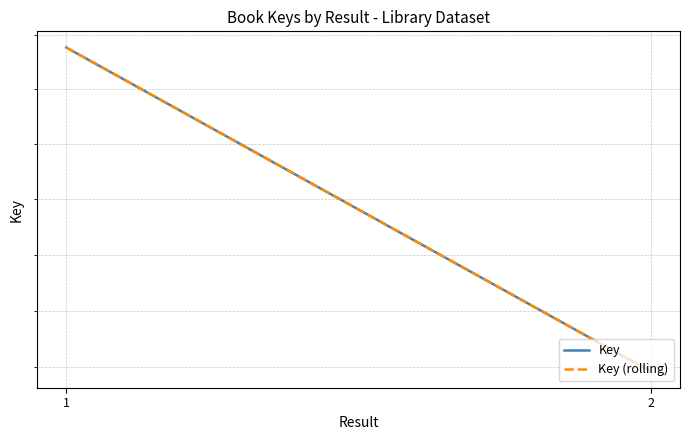

Which has a higher value, 1 or 2?

1